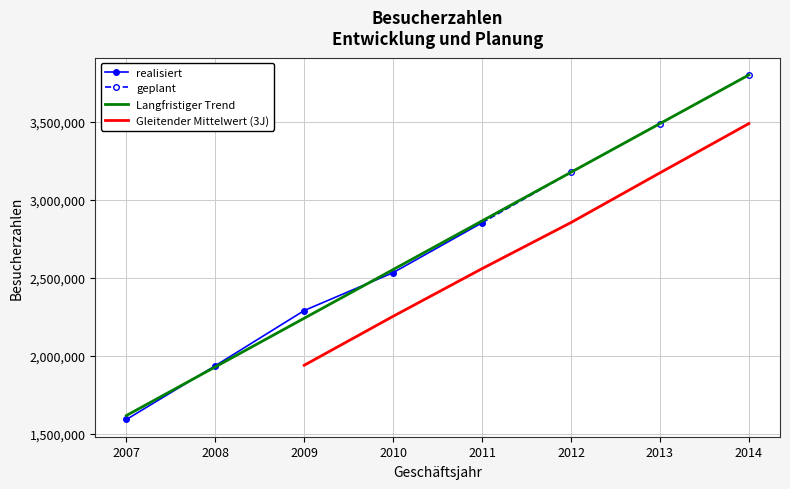

The value of Langfristiger Trend at 2014 is 2357937.4. True or false?

False